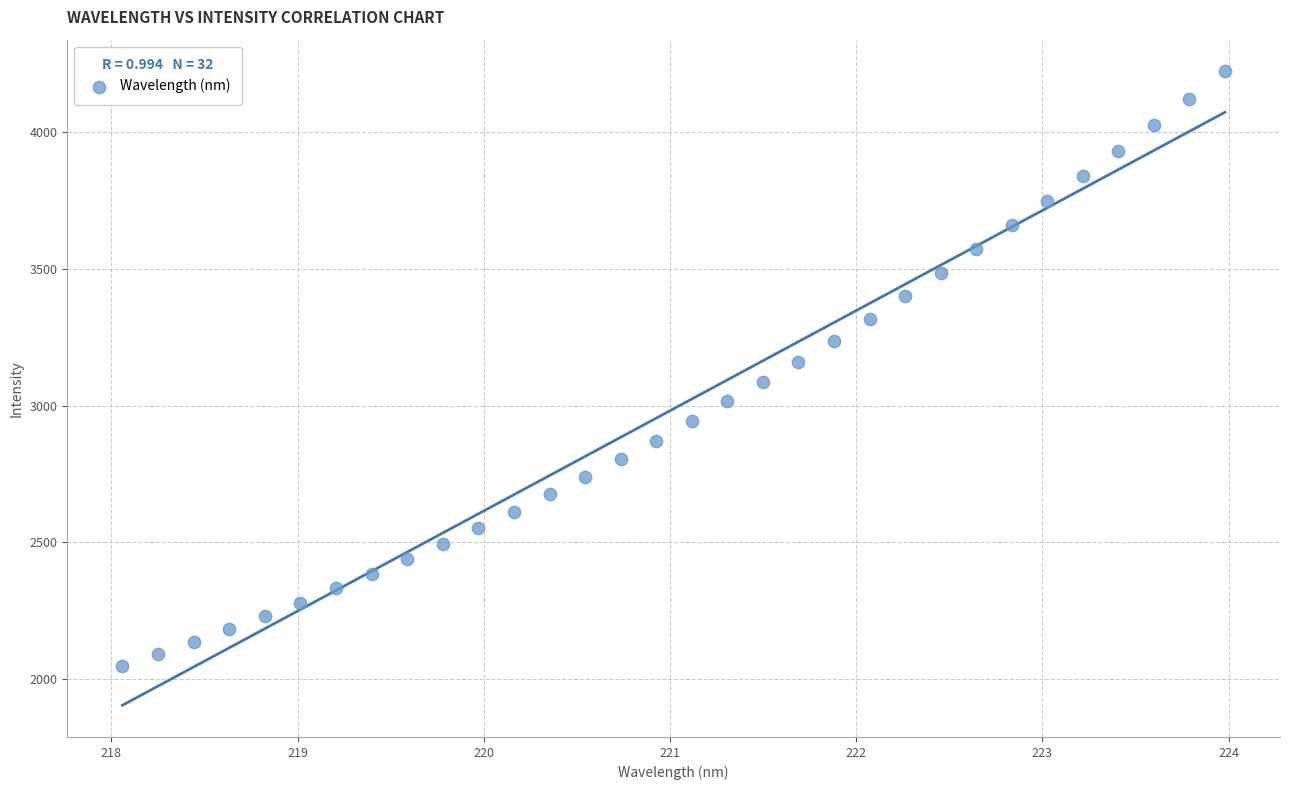

What is the range of Y values (max minus min)?

2176.1